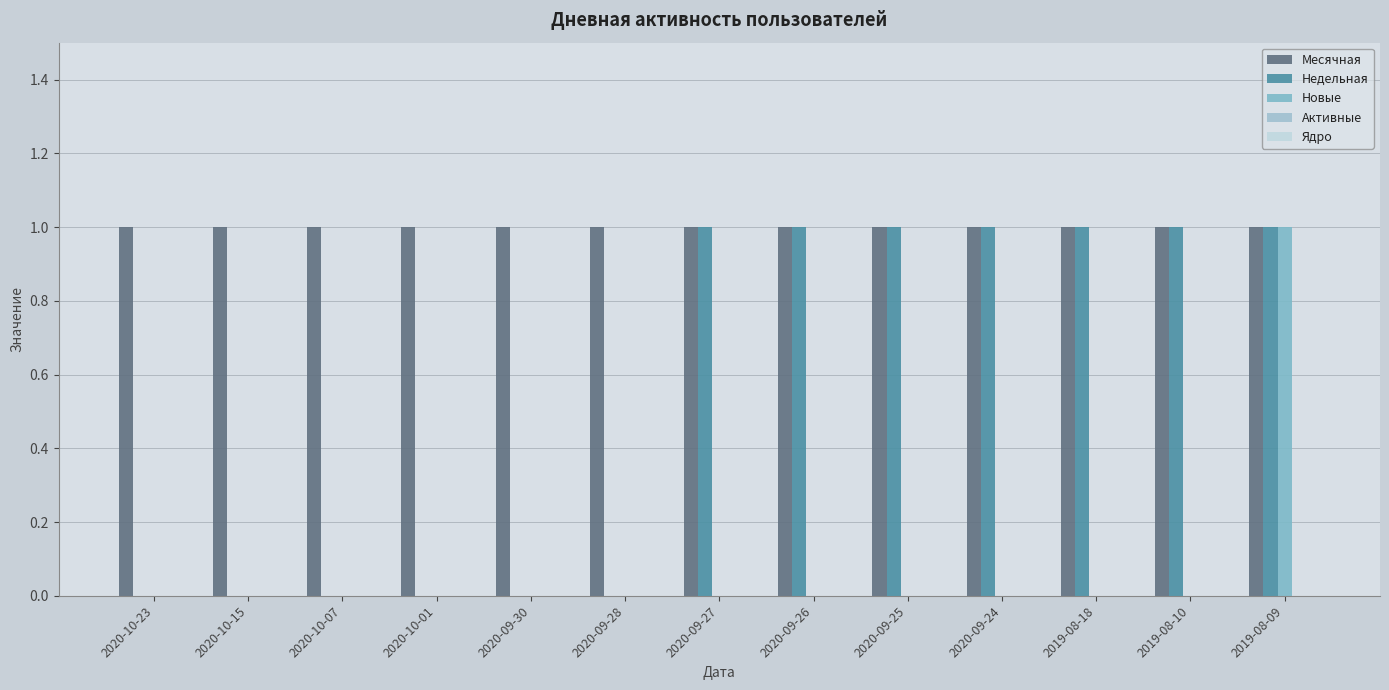

How many data points does each series have?

13